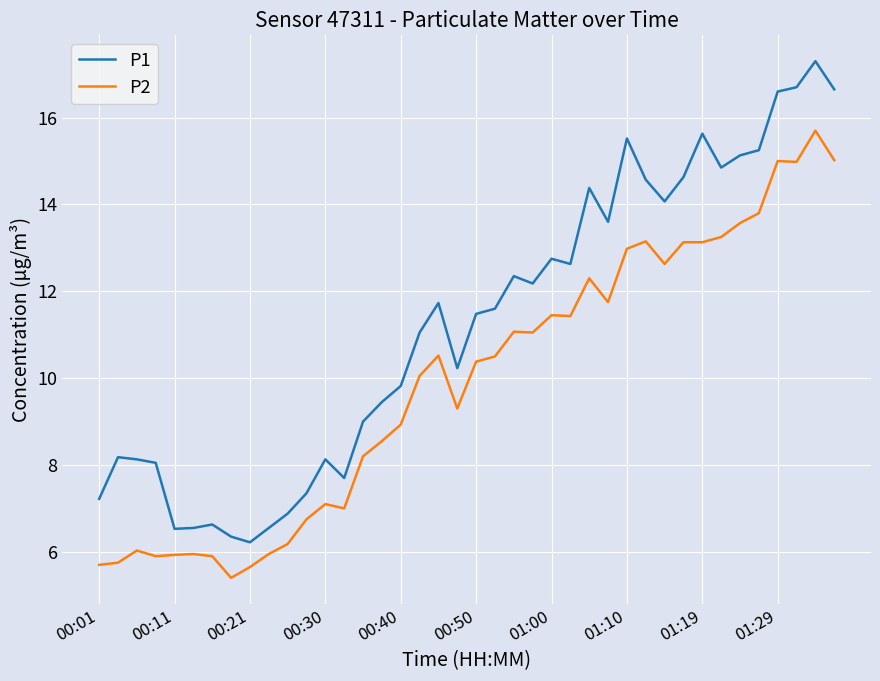

True or false: P1 and P2 cross at least once.

False